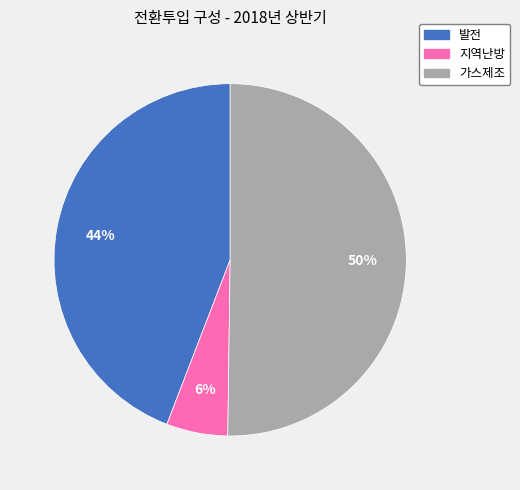

What is the smallest slice in the pie chart?

지역난방